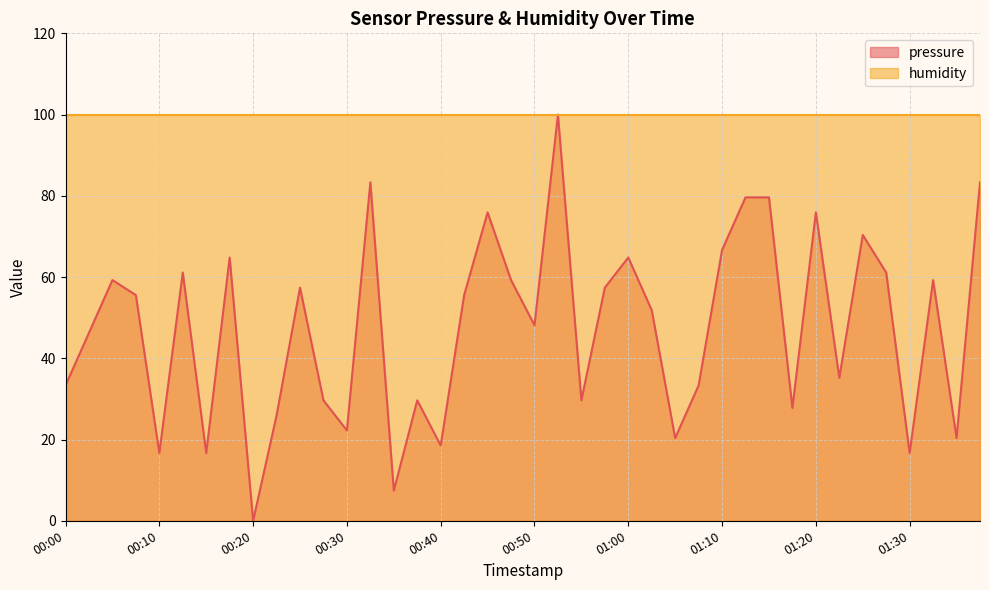

What is the sum of the values at 00:50 and 01:07?

81.5